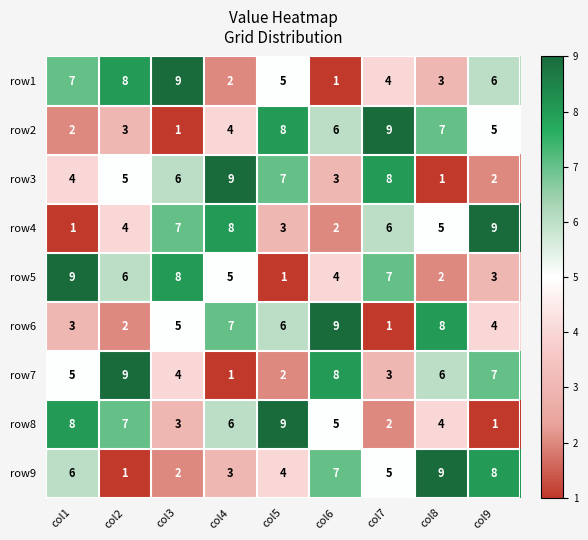

What is the difference between the maximum and minimum values in the row6 series?

8